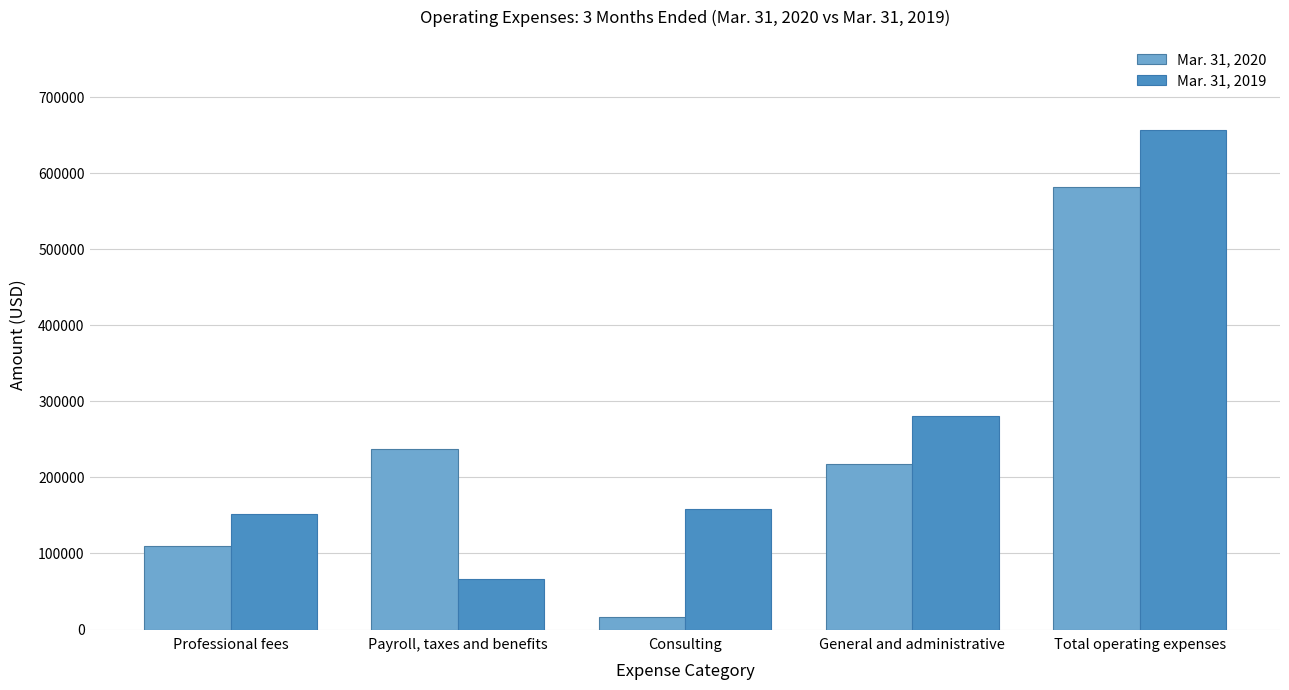

Reading left to right, list all the values displayed in this chart.

Mar. 31, 2020: Professional fees=109858	Payroll, taxes and benefits=237431	Consulting=17063	General and administrative=217953	Total operating expenses=582305
Mar. 31, 2019: Professional fees=151863	Payroll, taxes and benefits=66267	Consulting=158072	General and administrative=280668	Total operating expenses=656870